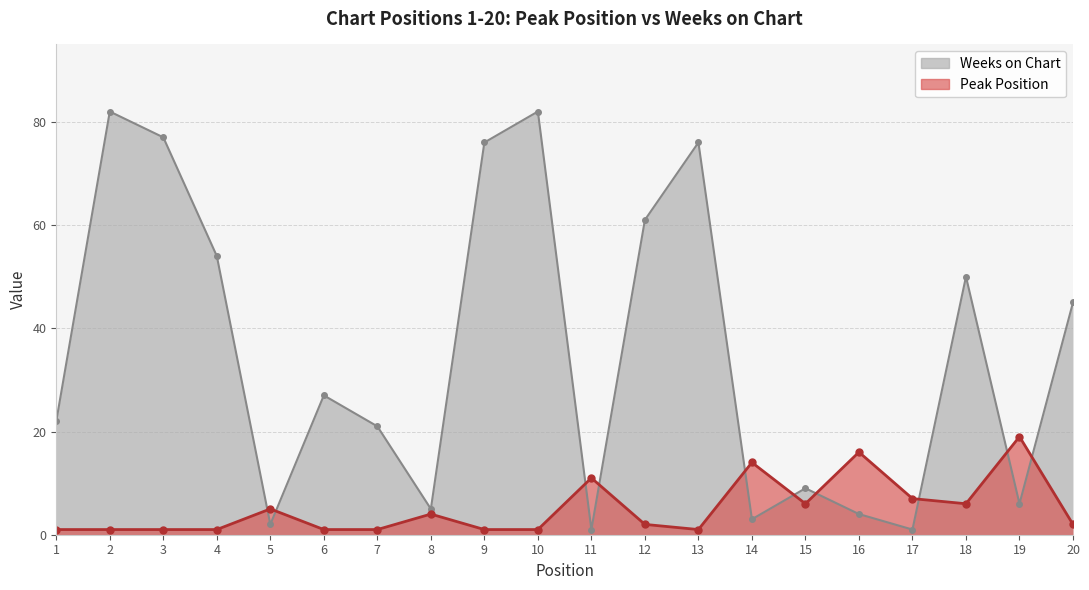

How many series are shown in this chart?

2